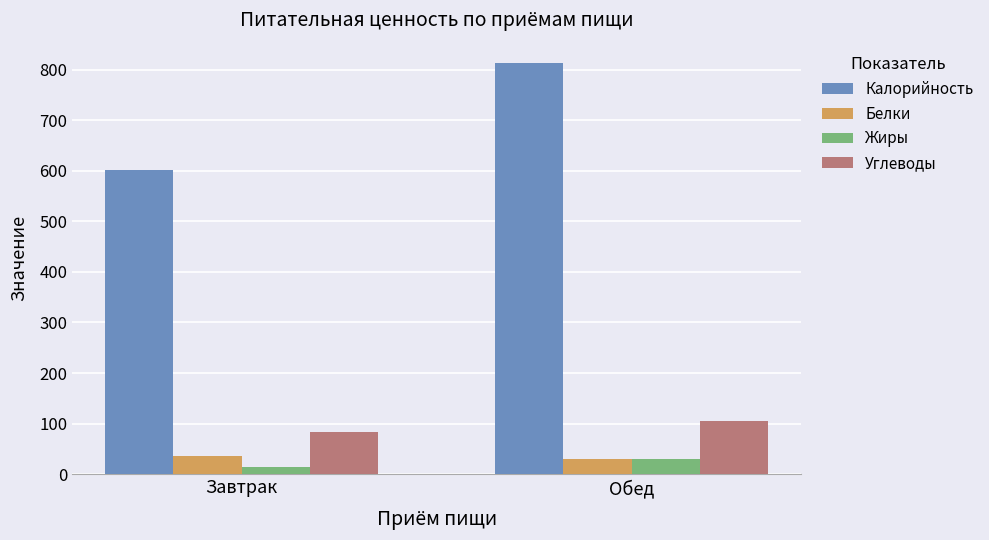

What is the average value of the Углеводы series?

94.1